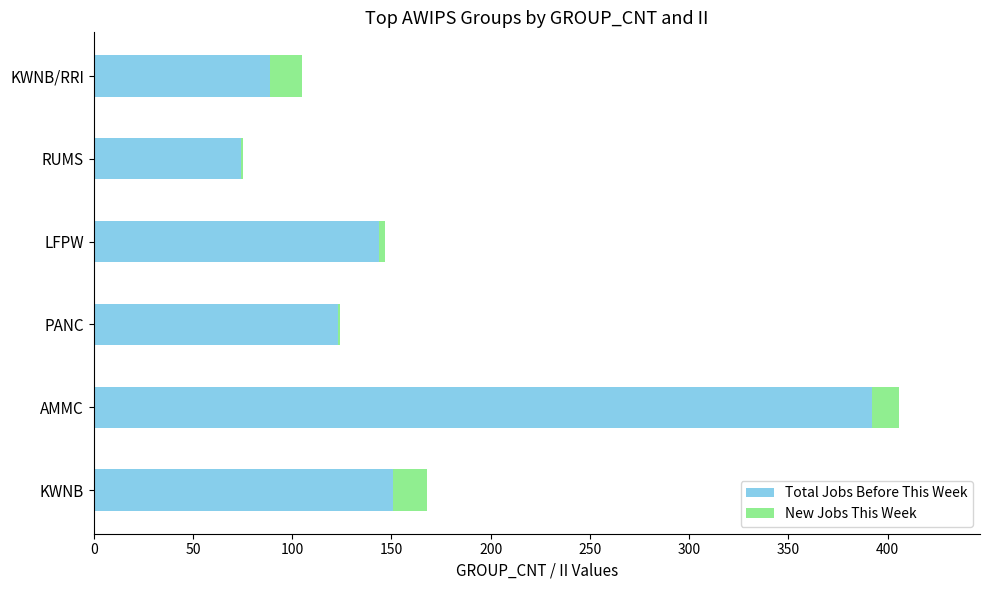

Which category has the highest value in the Total Jobs Before This Week series?

AMMC